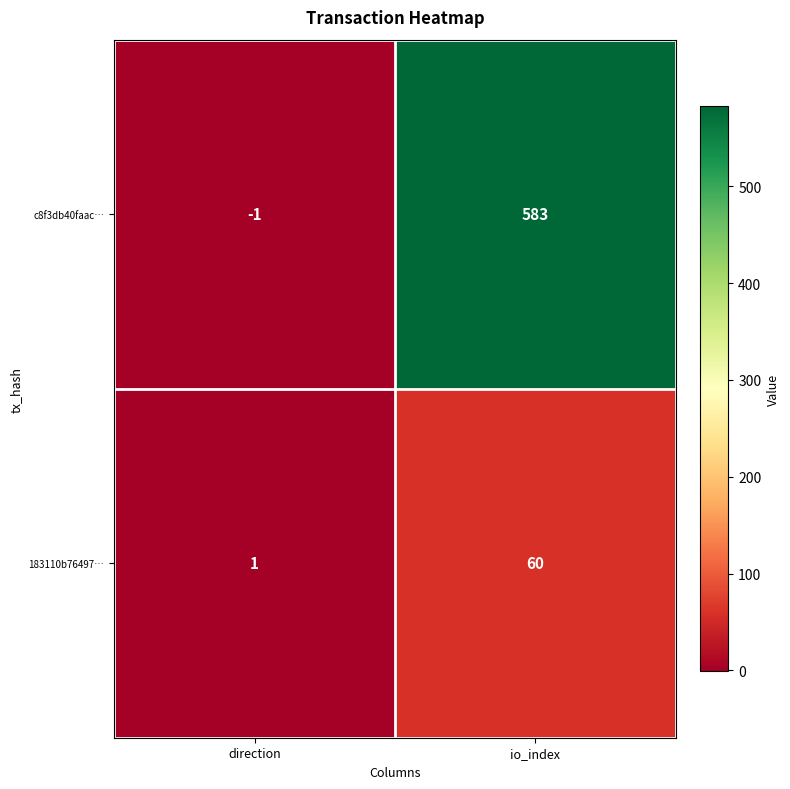

What is the smallest value displayed?

-1